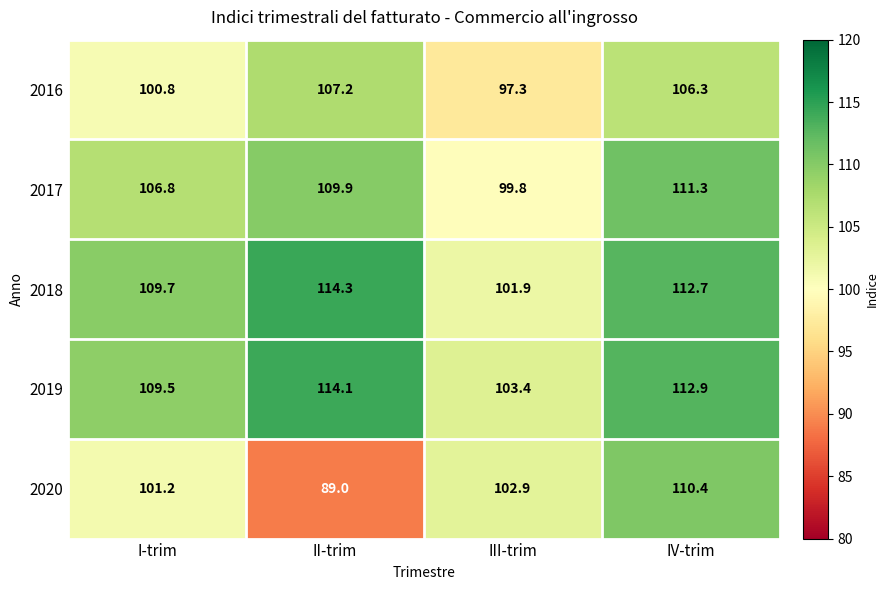

What is the highest value of the 2016 series?

107.2